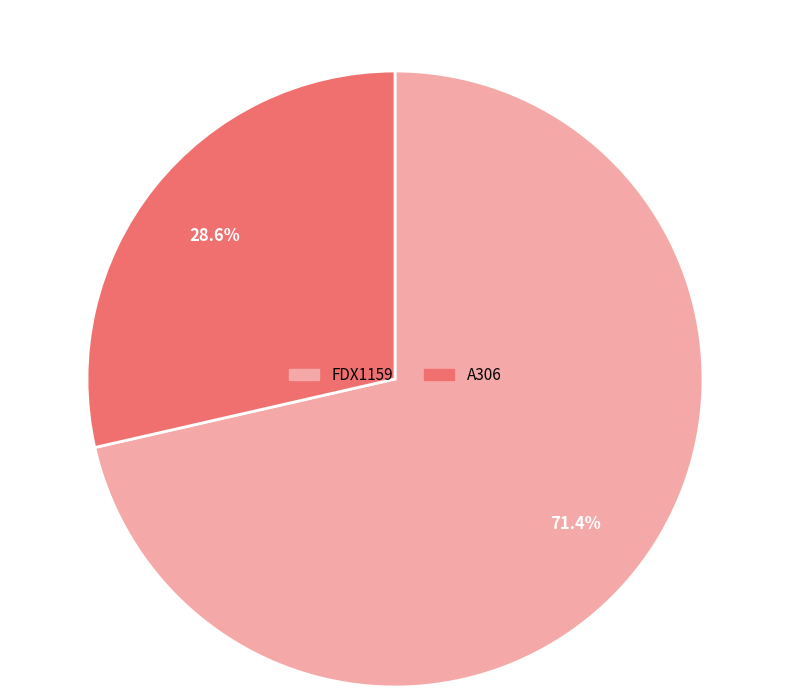

Is there a majority slice in this chart?

Yes